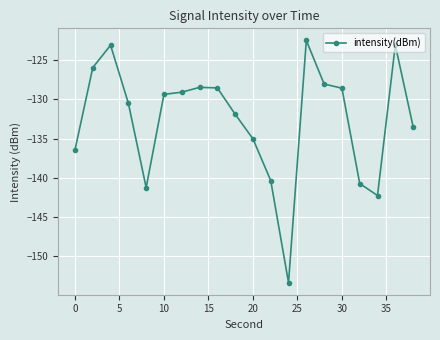

How many distinct data groups are displayed?

1